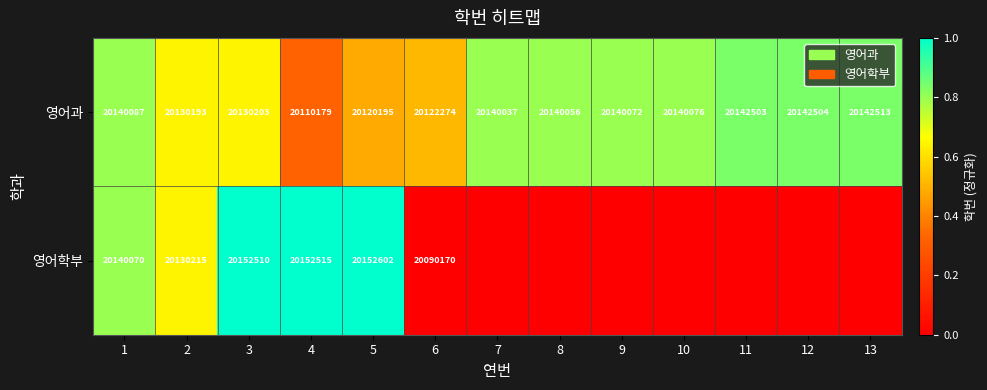

Read the 영어과 value at 12, to the nearest 10.

20142500